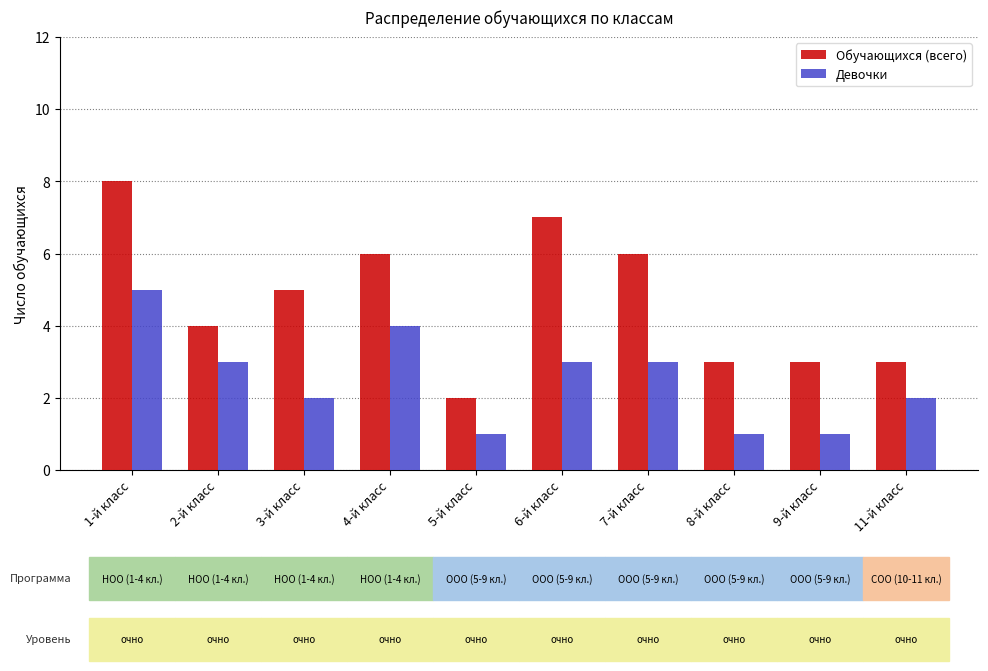

The value of Обучающихся (всего) at 11-й класс is 3. True or false?

True